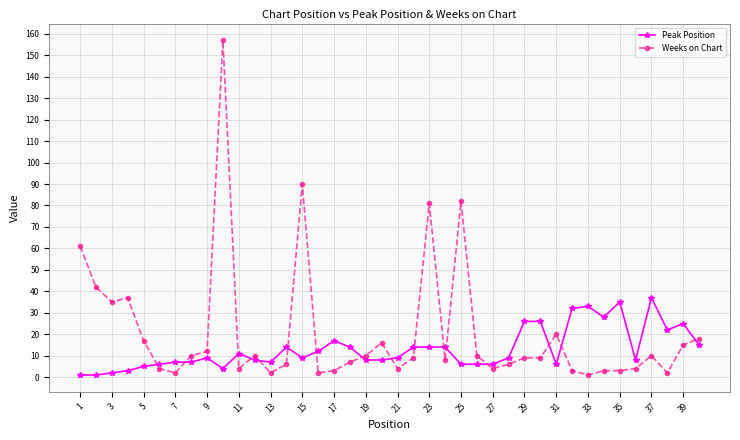

List the series in order of their overall mean, lowest first.

Peak Position, Weeks on Chart